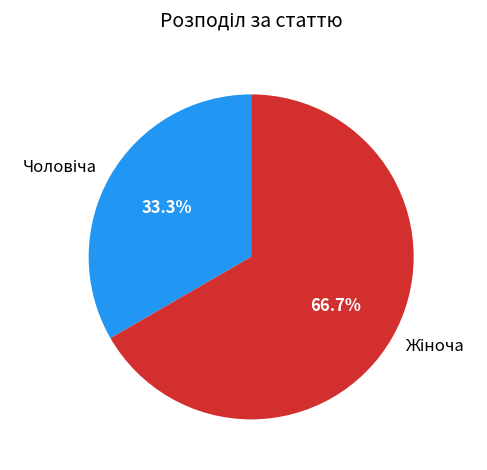

Does any single category account for the majority?

Yes